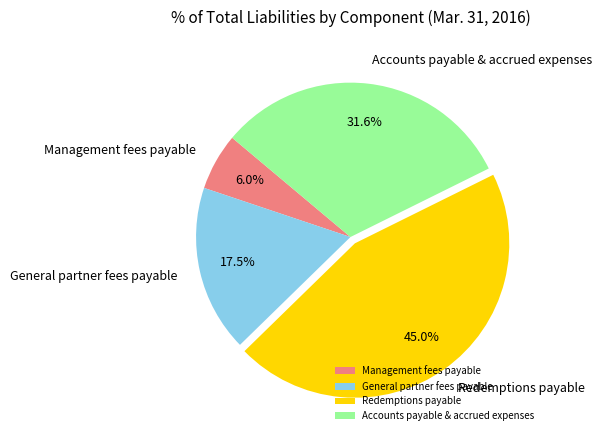

Count the number of slices in the pie.

4